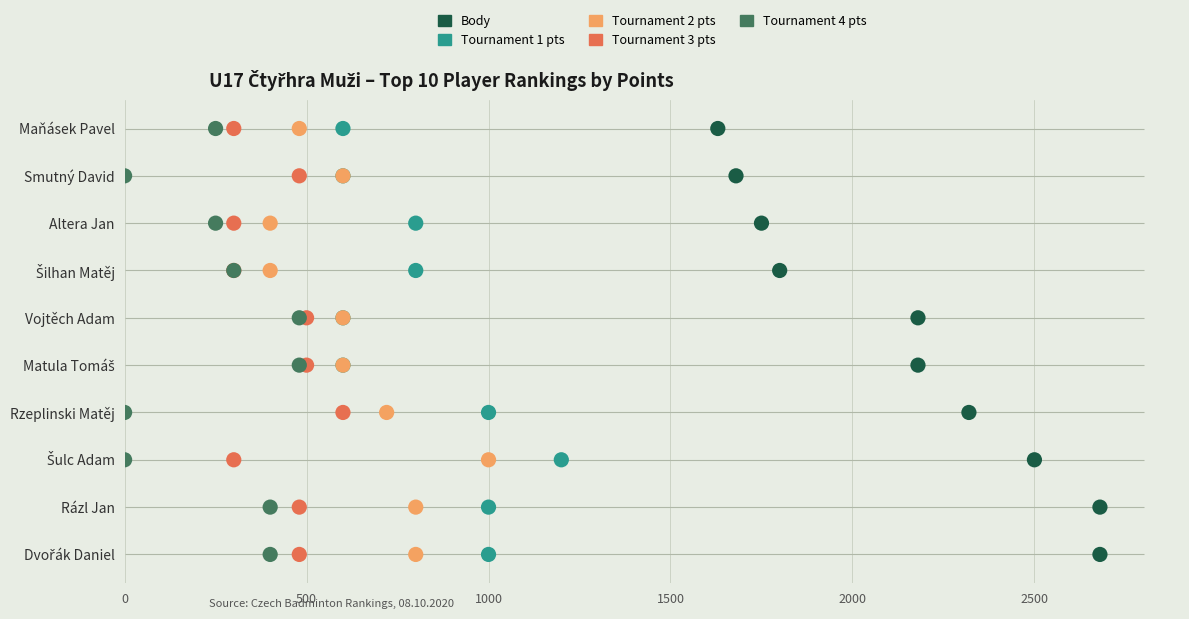

Which series has the widest spread of Y values?

Body